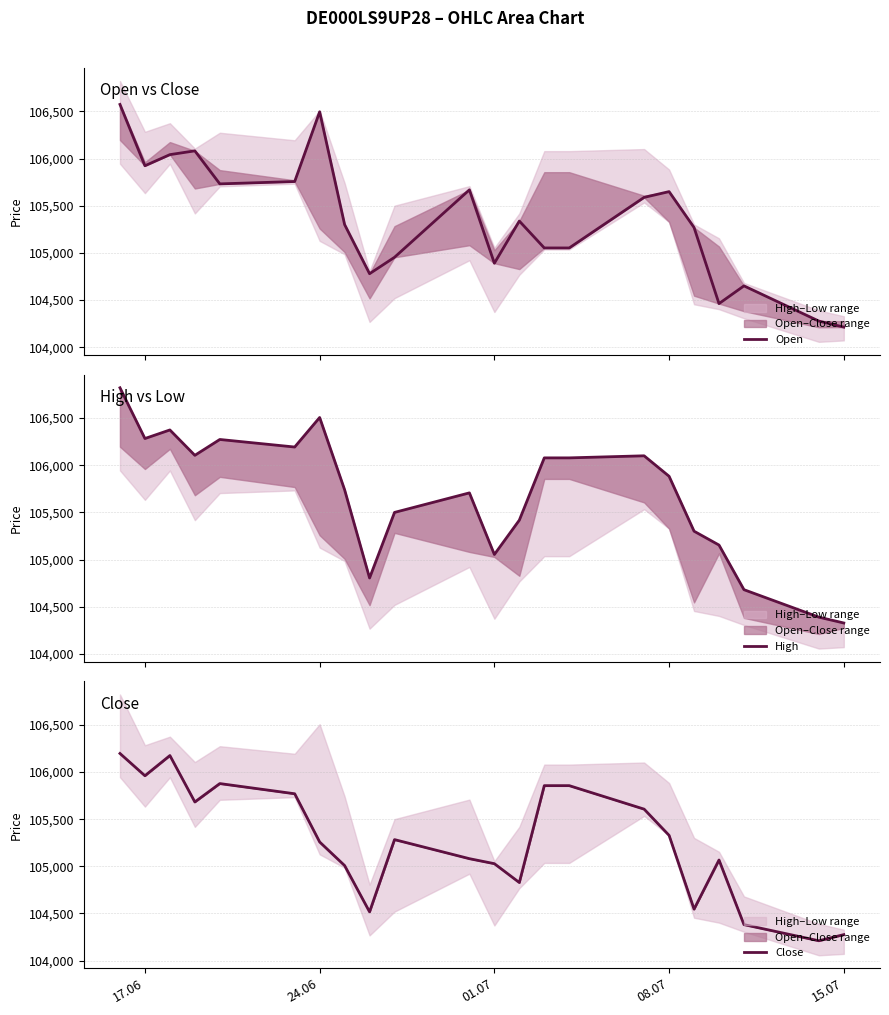

Does the chart have visible grid lines?

Yes